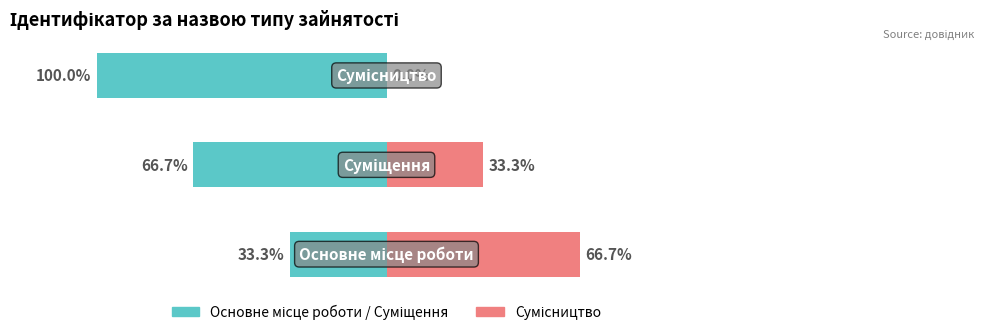

How many bars are there in total?

6